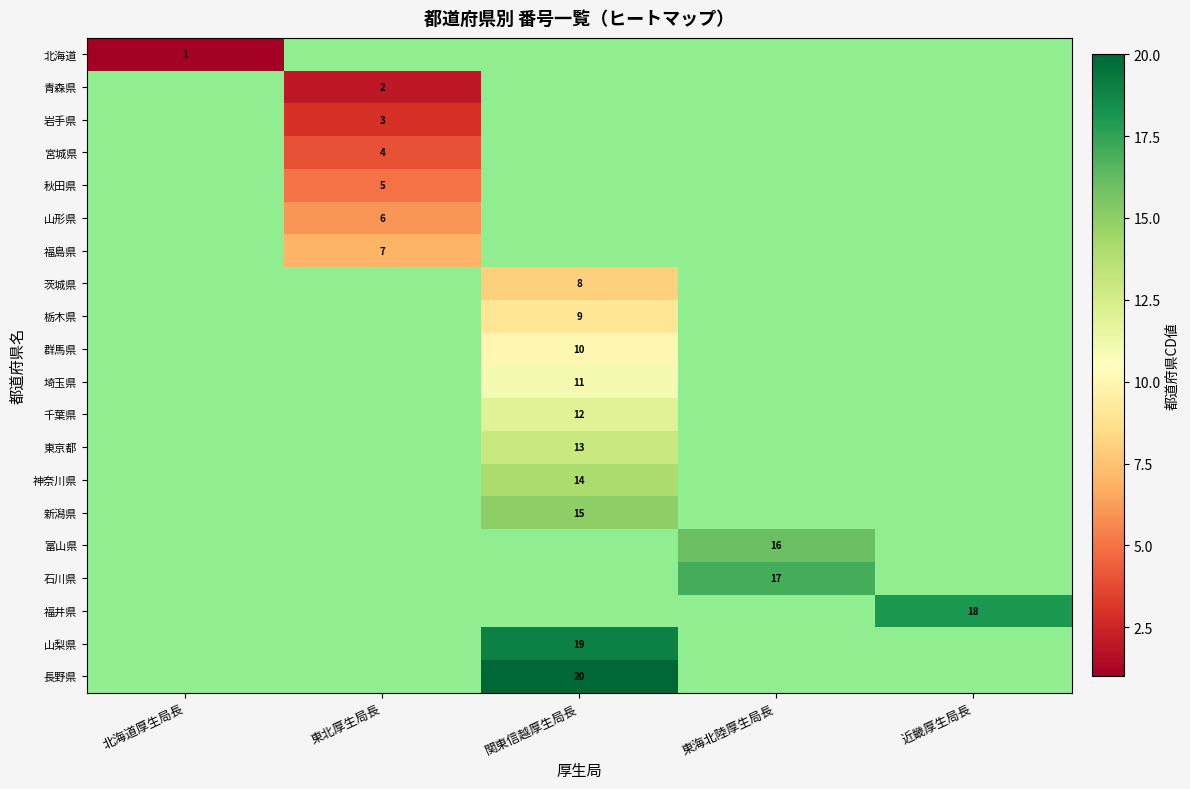

The 石川県 series shows 17 at 東海北陸厚生局長. True or false?

True